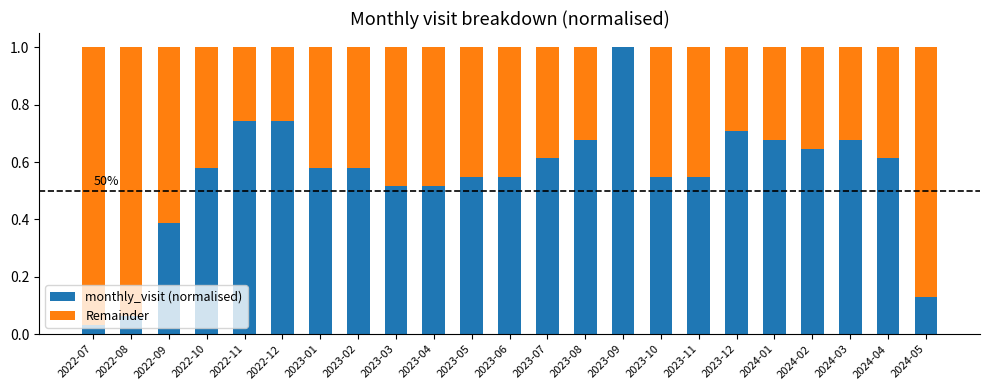

At which label does monthly_visit (normalised) reach its peak?

2023-09